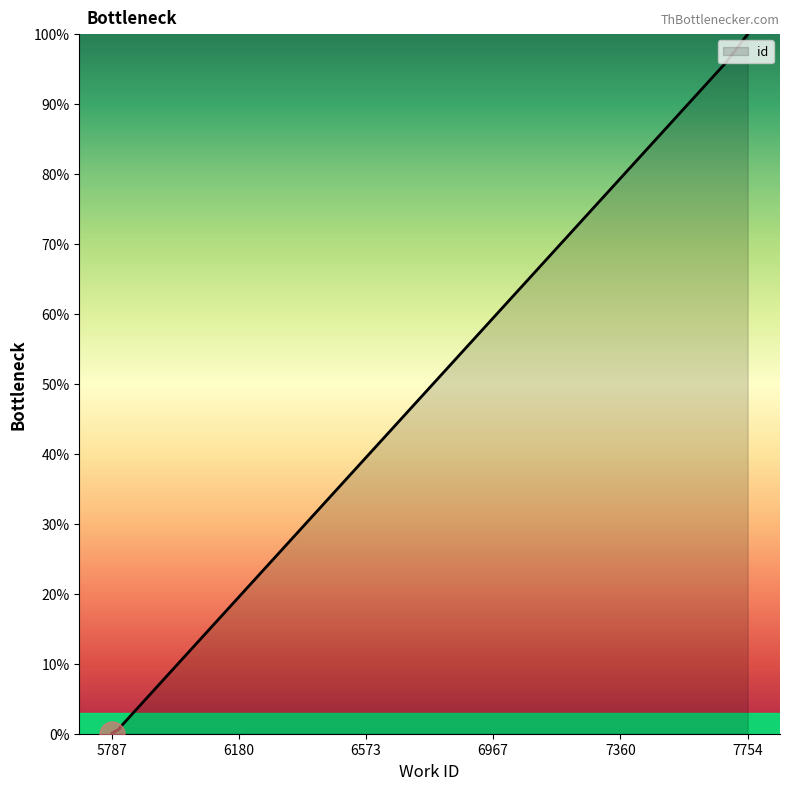

At which category does the chart reach its minimum across all series?

5787